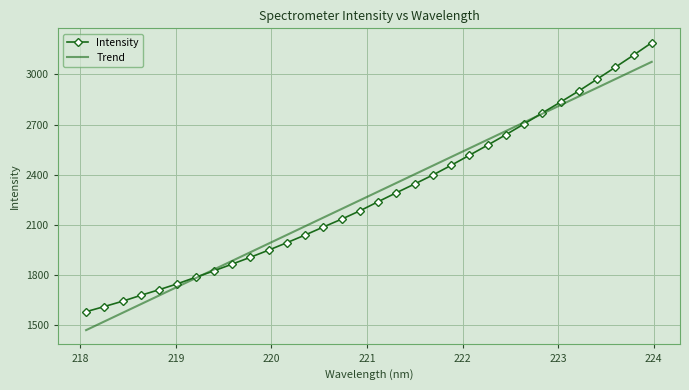

What is the lowest value of the Intensity series?

1582.3